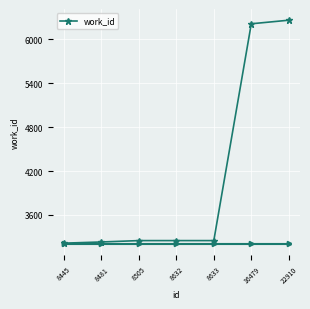

What is the value of the 5th point from the left?

3250